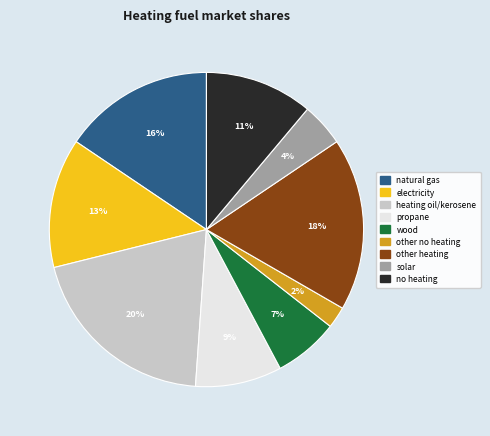

Is there a majority slice in this chart?

No